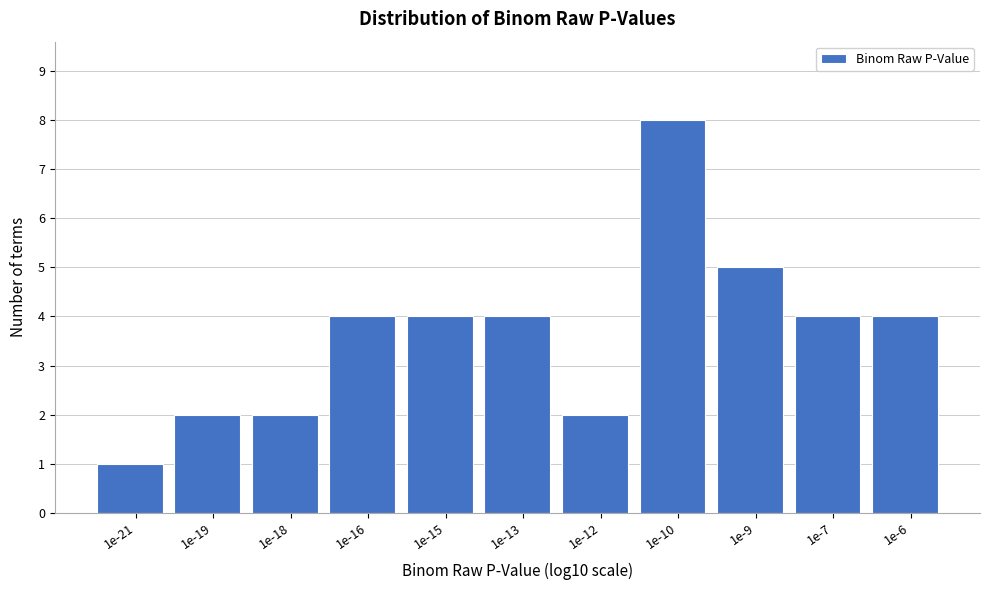

Reading right to left, extract all data points from this chart.

1e-6=4	1e-7=4	1e-9=5	1e-10=8	1e-12=2	1e-13=4	1e-15=4	1e-16=4	1e-18=2	1e-19=2	1e-21=1